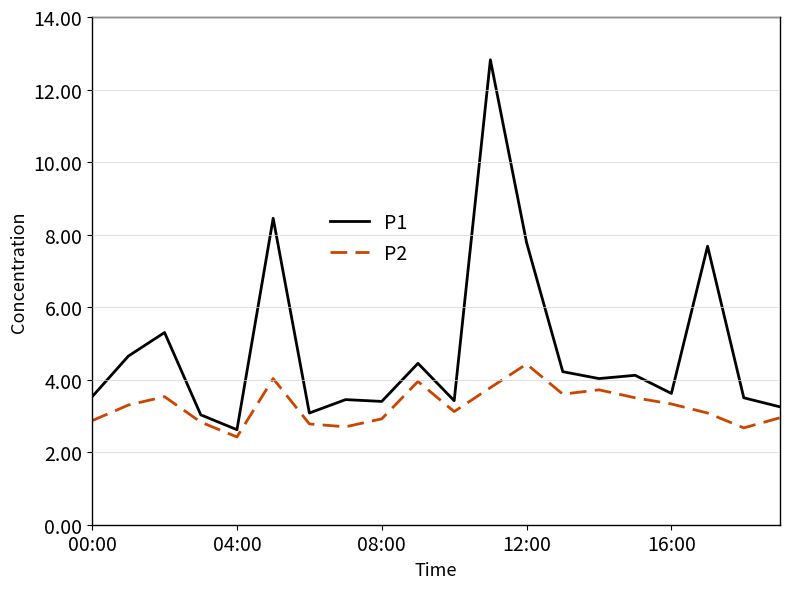

Which series has the largest total across all categories?

P1